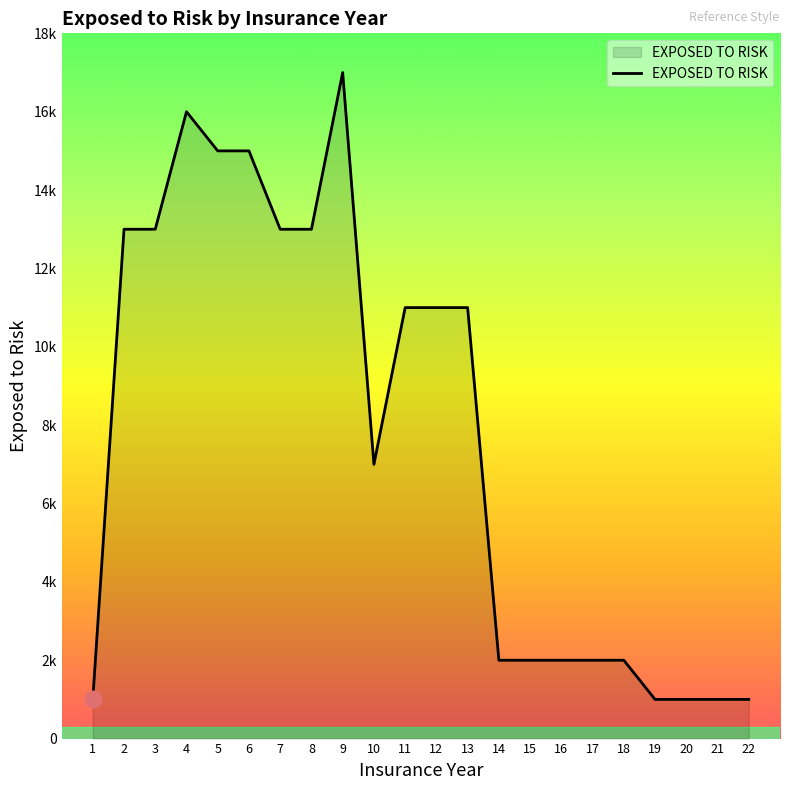

At which label is the value closest to 9000?

10